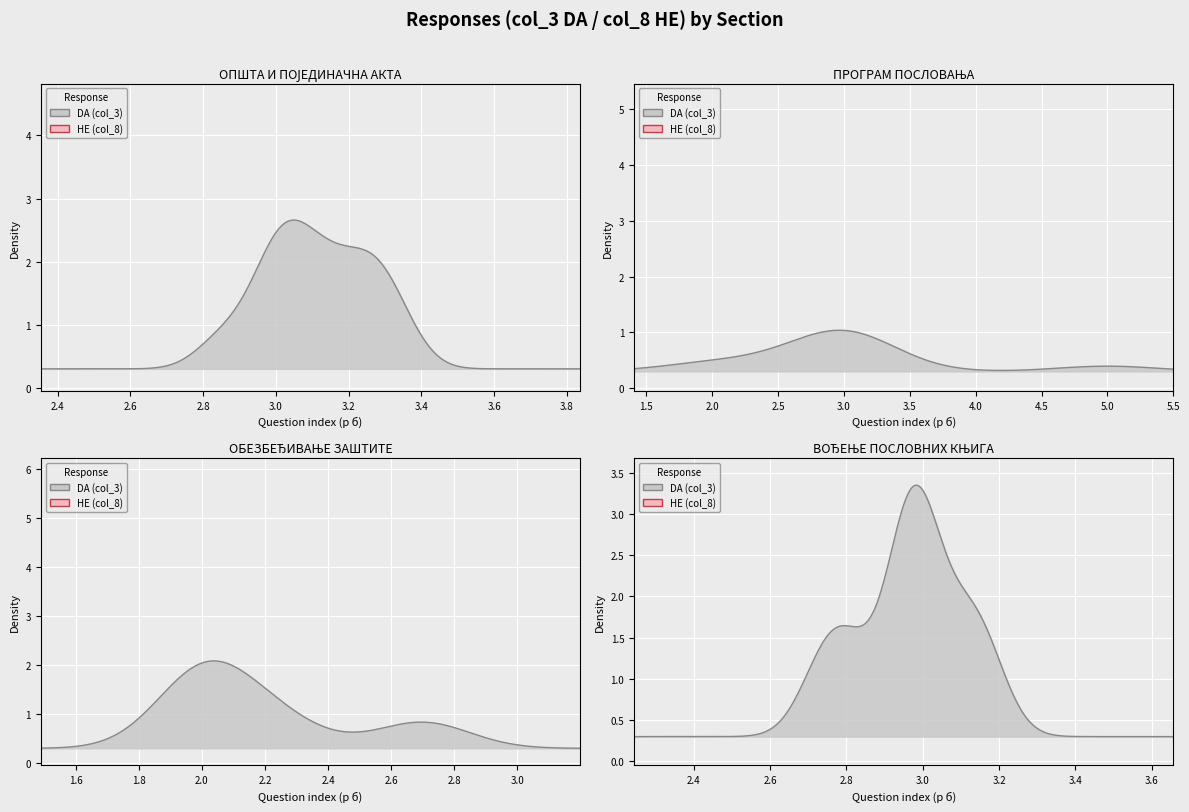

Rank the series at 31 from highest to lowest value.

col_3, col_8